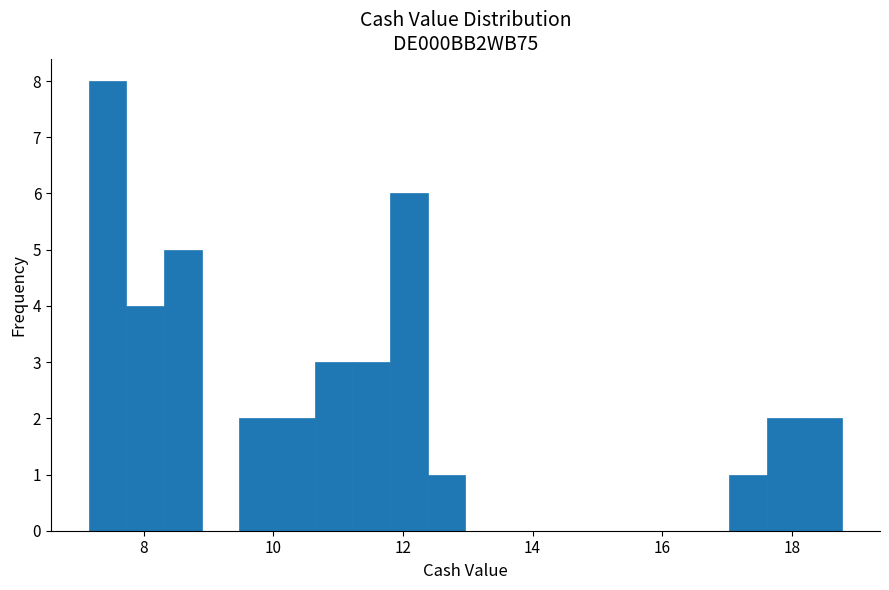

Read against the x-axis, roughly where is the centre of the tallest bar?

7.4